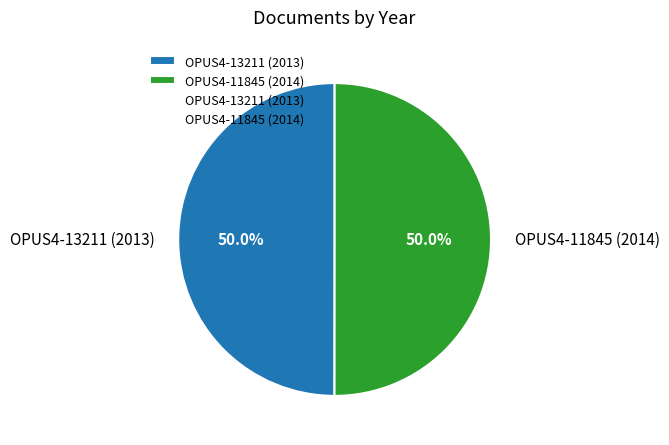

How many segments does this pie chart have?

2